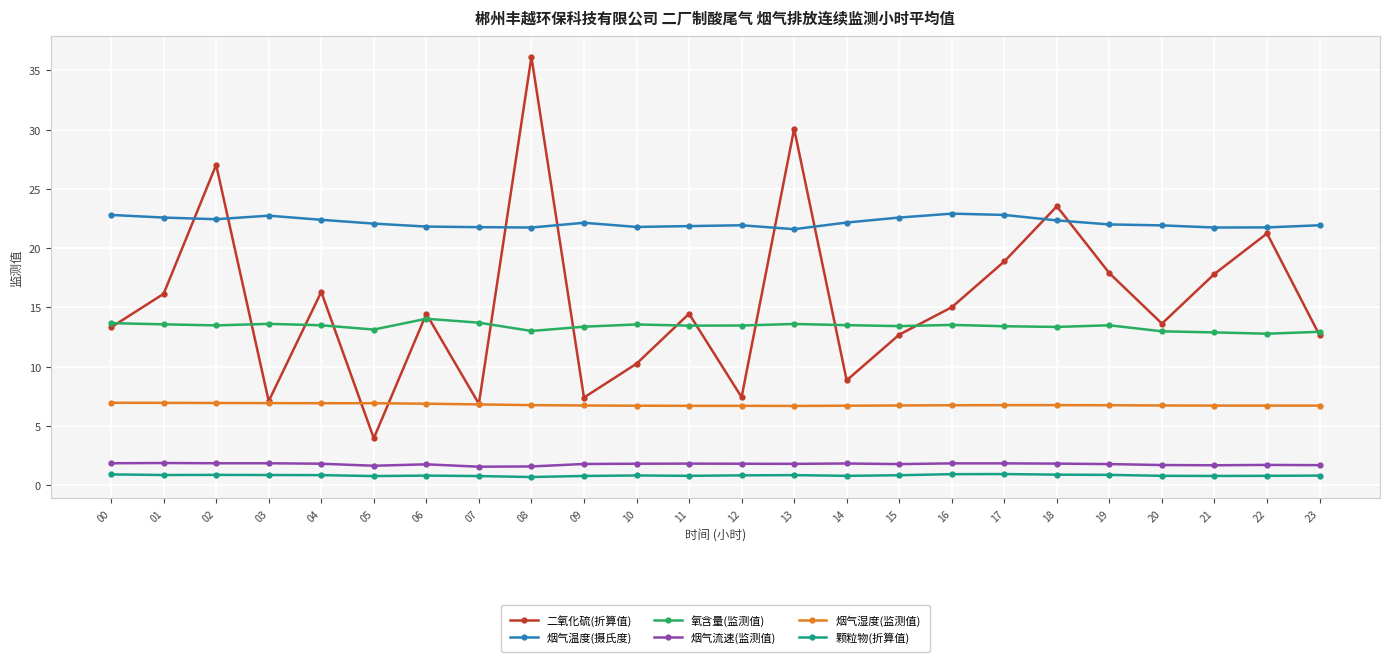

What is the maximum value for 烟气温度(摄氏度)?

22.9